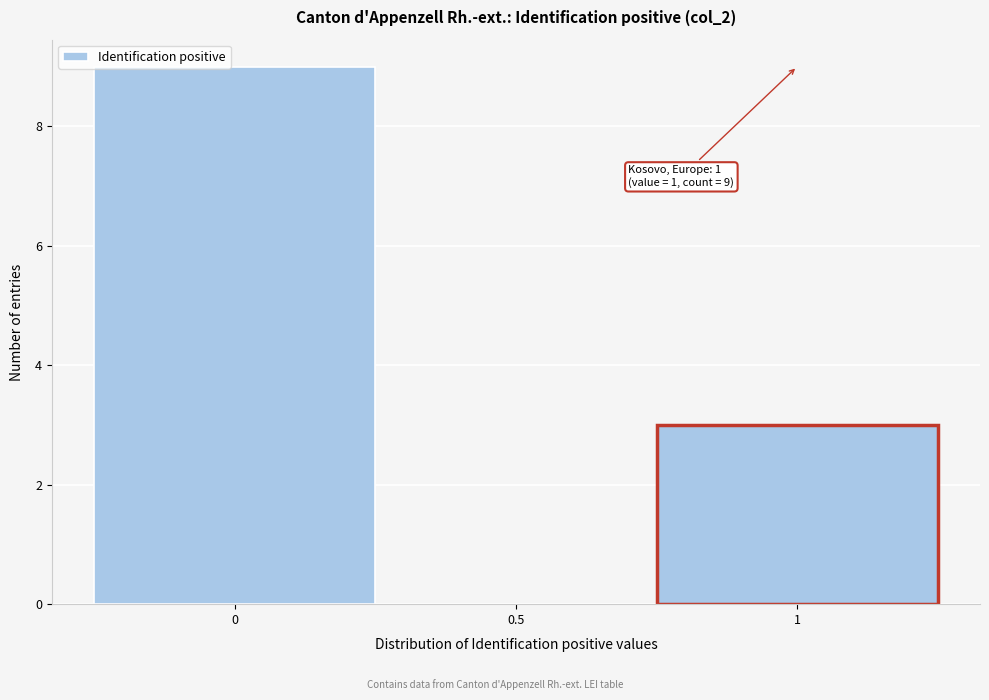

Which range on the x-axis has the tallest bar?

-0.25 to 0.25